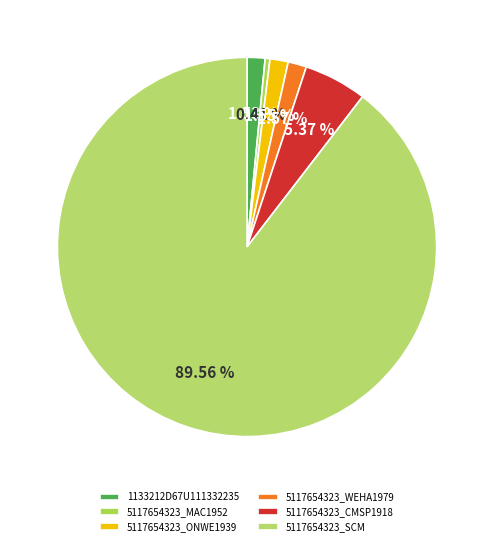

What is the change in value from 5117654323_WEHA1979 to 5117654323_SCM?

+4081